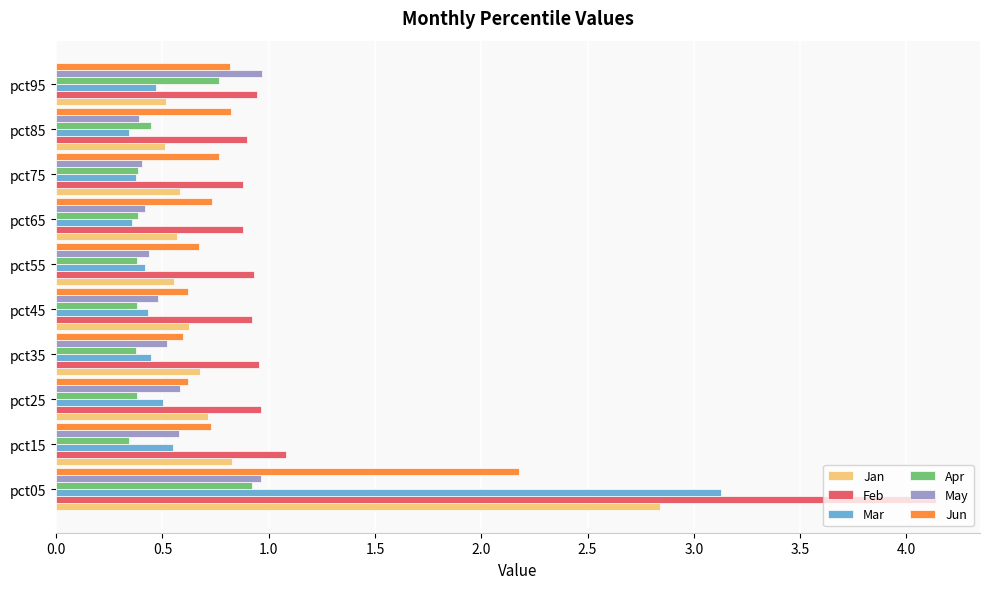

Between pct05 and pct25, which series saw the biggest shift?

Feb